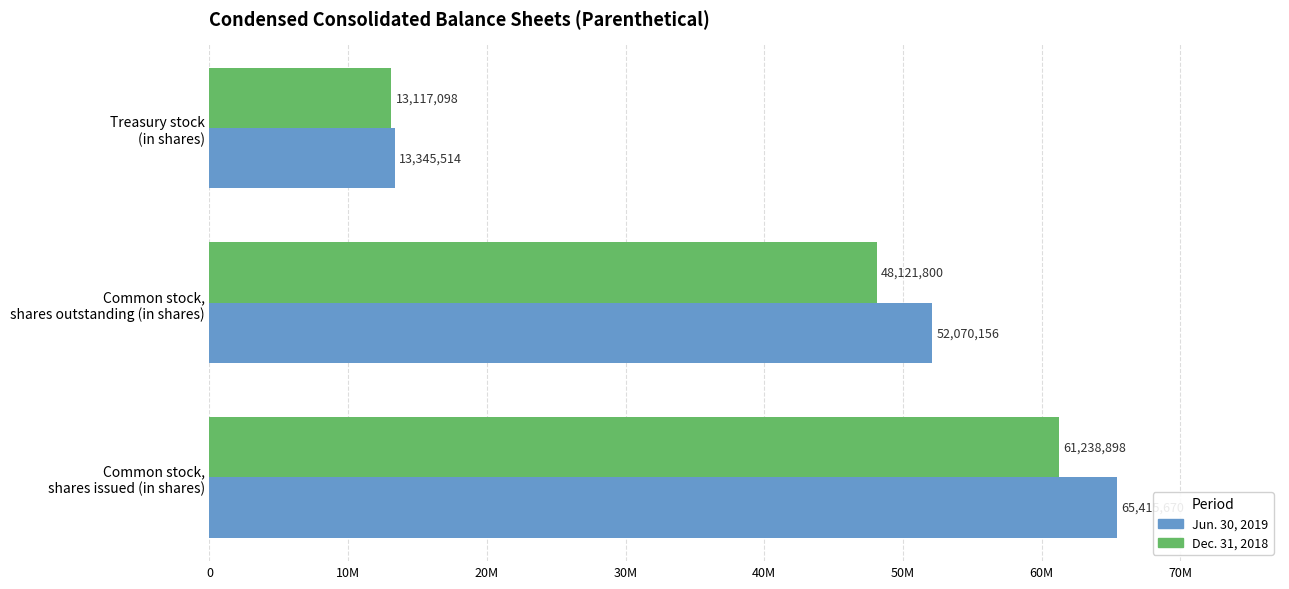

Reading left to right, list all the values displayed in this chart.

Jun. 30, 2019: 65415670	52070156	13345514
Dec. 31, 2018: 61238898	48121800	13117098